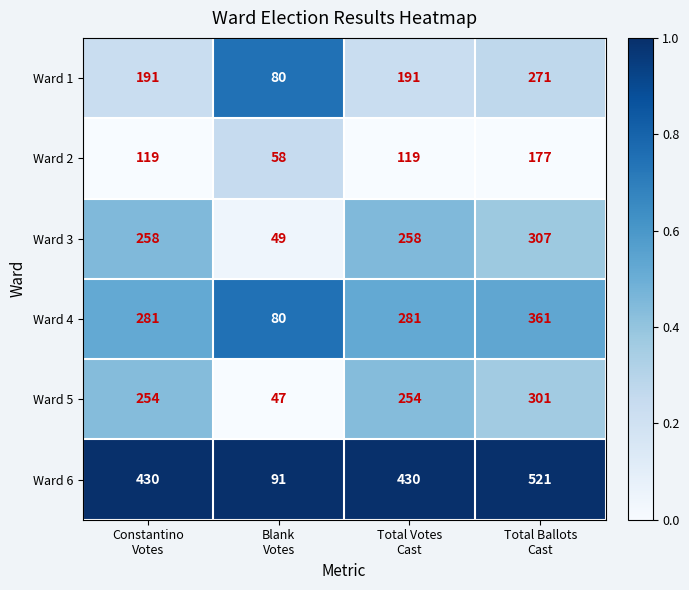

At Total Ballots
Cast, list the series in order from smallest to largest.

Ward 2, Ward 1, Ward 5, Ward 3, Ward 4, Ward 6